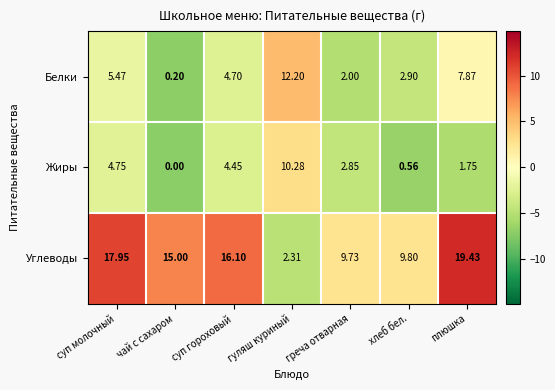

How many categories are shown in the chart?

7